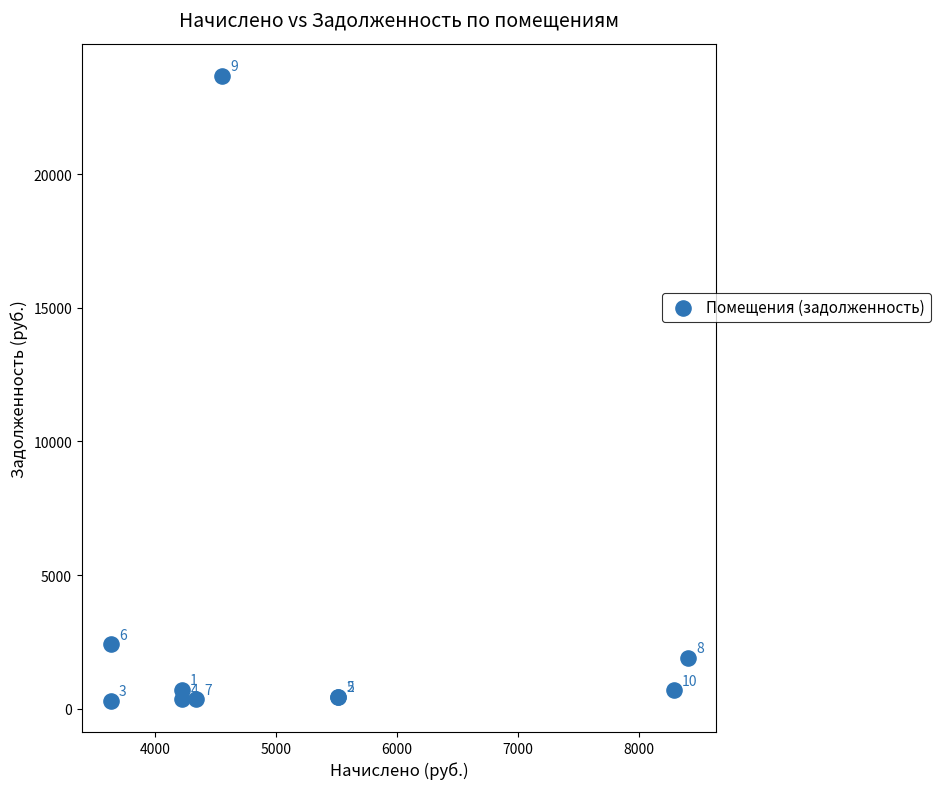

What Y value in the scatter plot is closest to 11992?

2421.8